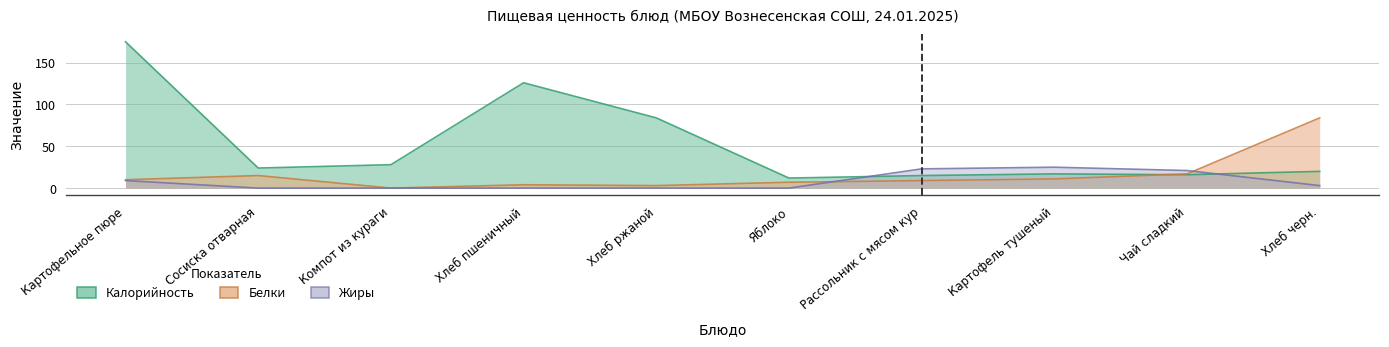

Where do Калорийность and Белки first cross each other?

Картофель тушеный and Чай сладкий